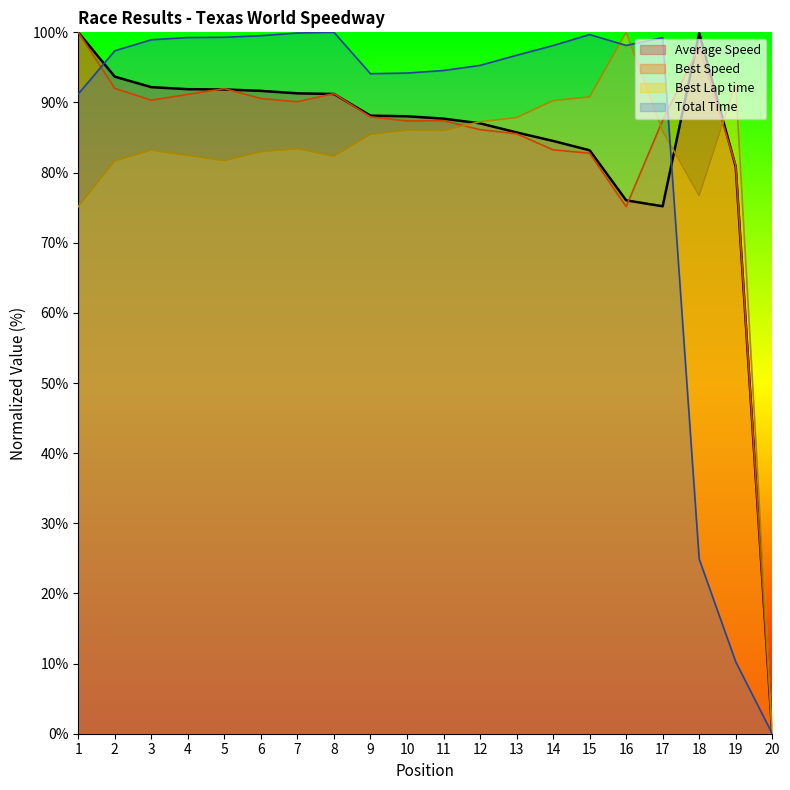

Reading right to left, list all the values displayed in this chart.

Total Time: 0.0	10.3	24.9	99.2	98.1	99.7	98.1	96.7	95.3	94.6	94.2	94.1	100.0	99.9	99.5	99.3	99.3	98.9	97.4	91.2
Best Lap time: 0.0	92.7	76.7	85.9	100.0	90.8	90.3	87.9	87.3	86.0	86.0	85.4	82.3	83.4	83.0	81.7	82.4	83.2	81.7	75.1
Best Speed: 0.0	81.0	97.9	87.5	75.1	82.8	83.3	85.5	86.1	87.4	87.4	88.0	91.3	90.1	90.6	92.0	91.1	90.3	92.0	100.0
Average Speed: 0.0	80.8	99.9	75.2	76.0	83.2	84.5	85.7	87.0	87.7	88.0	88.1	91.2	91.3	91.7	91.9	91.9	92.2	93.7	100.0